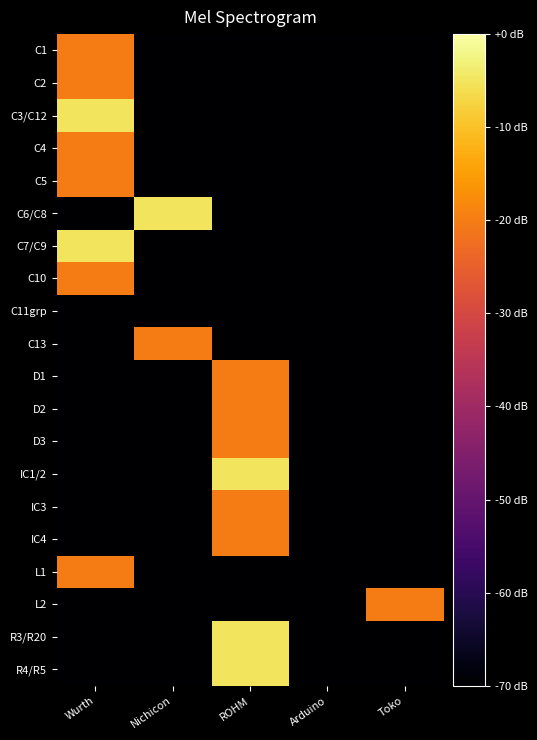

What is the spread (max minus min) of values at Wurth?

65